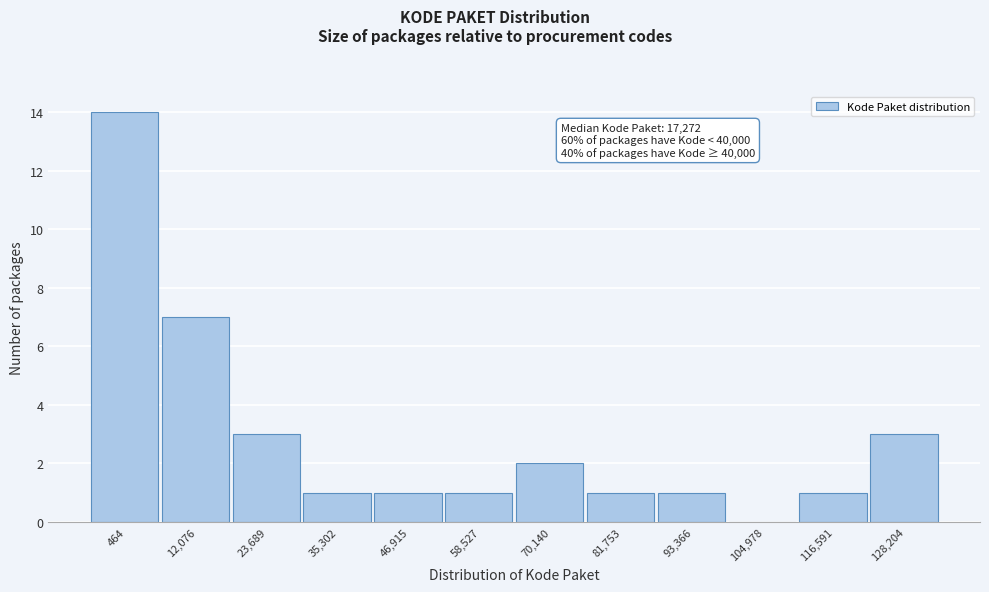

Reading right to left, list all the values displayed in this chart.

128,204=3	116,591=1	104,978=0	93,366=1	81,753=1	70,140=2	58,527=1	46,915=1	35,302=1	23,689=3	12,076=7	464=14